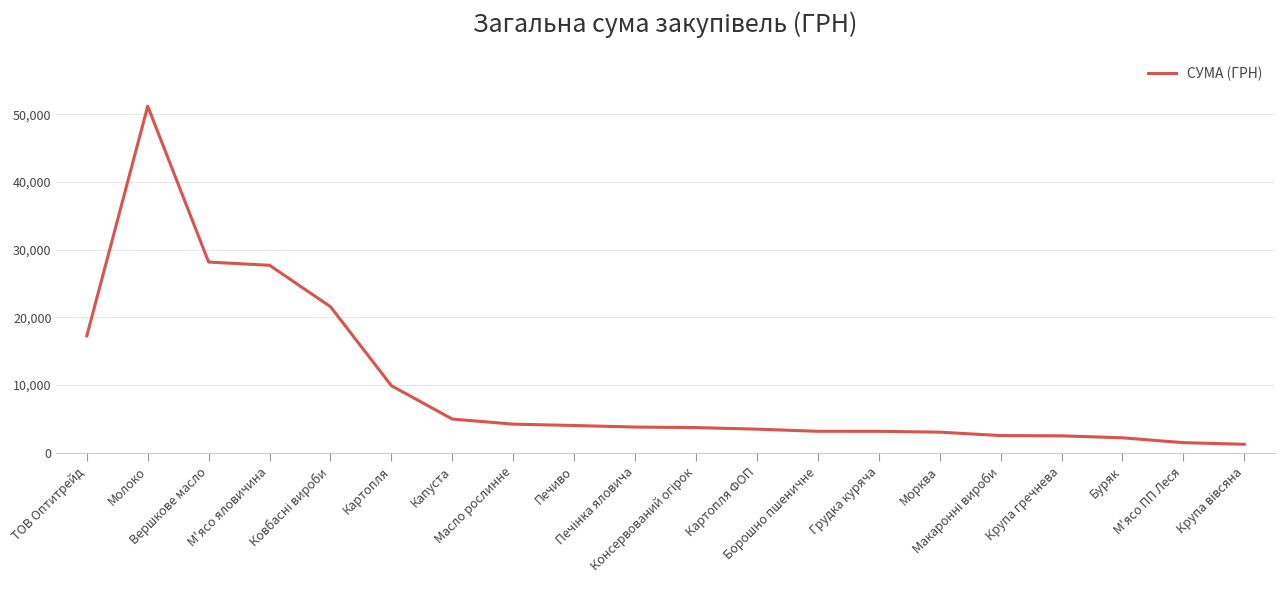

What is the greatest value displayed?

51204.7